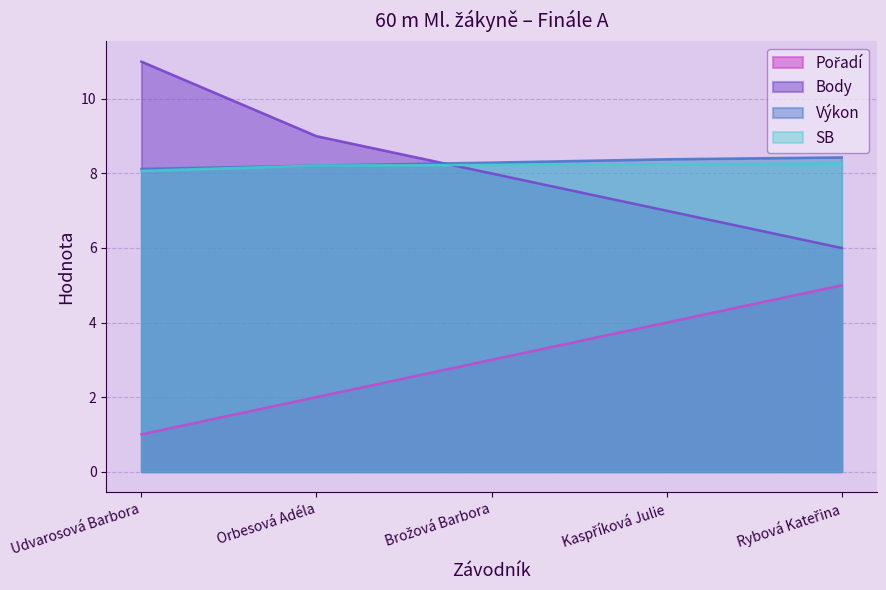

True or false: Výkon and SB cross at least once.

False